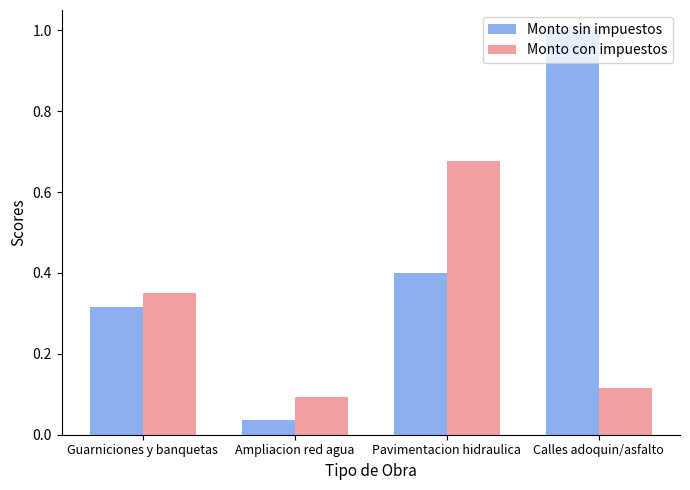

List the labels in order of Monto con impuestos value, smallest first.

Ampliacion red agua, Calles adoquin/asfalto, Guarniciones y banquetas, Pavimentacion hidraulica